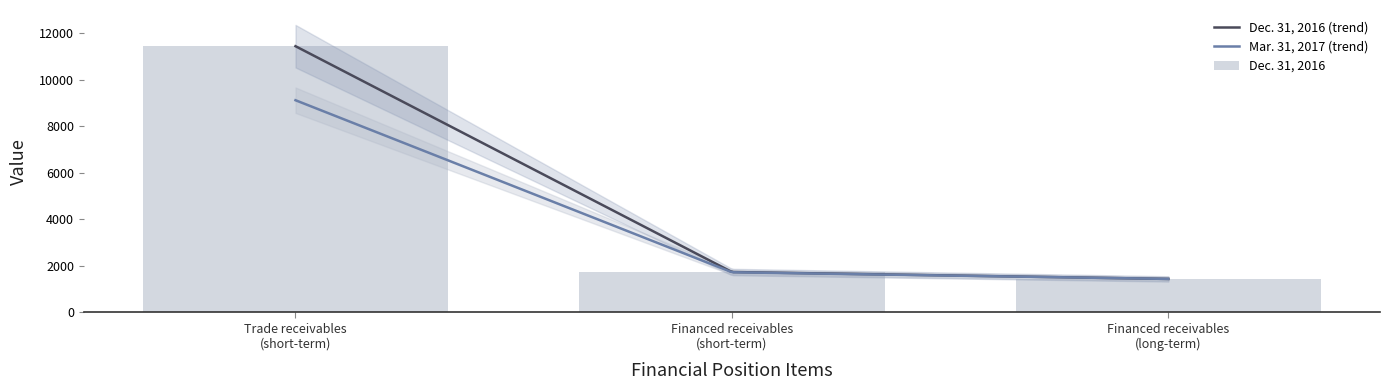

True or false: the data shows 925 at Financed receivables (long-term).

False